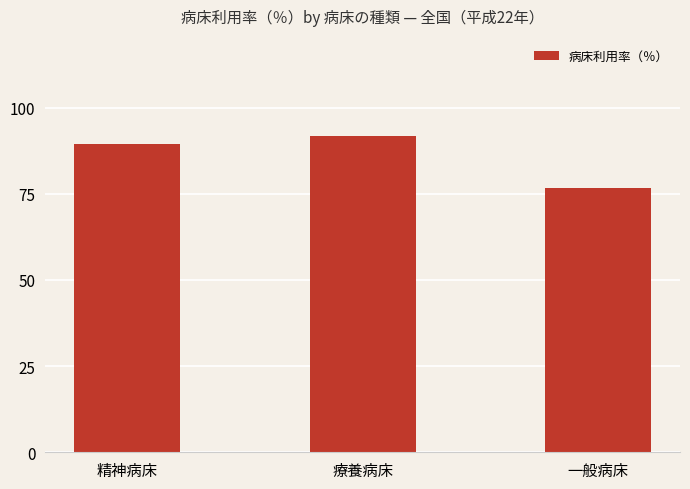

What is the difference between the maximum and minimum values?

15.1